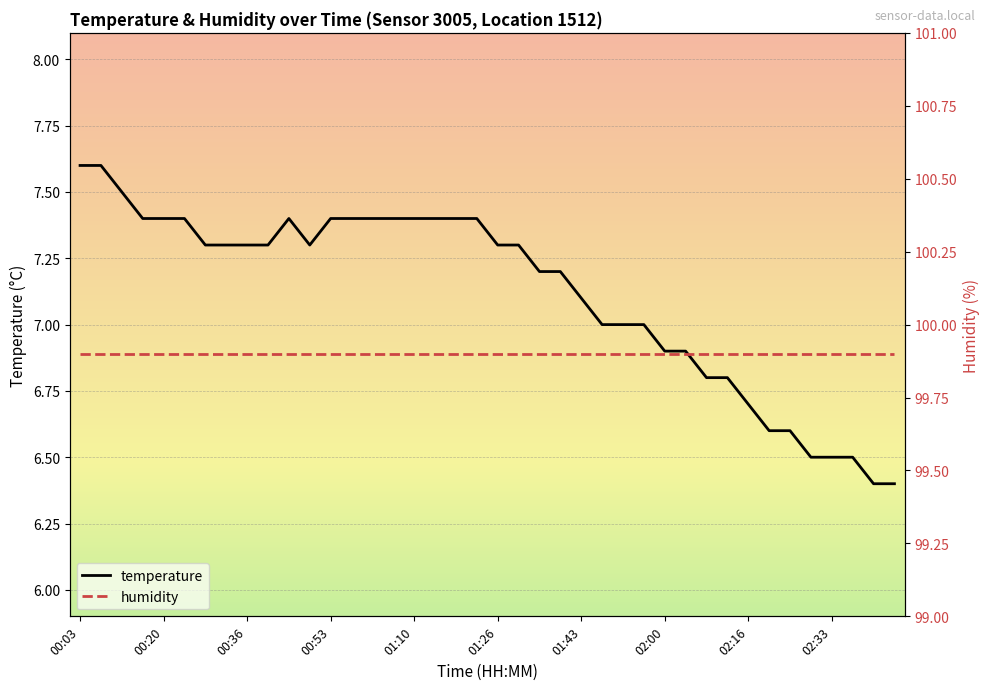

What is the value of the temperature point at the 37th from the left?

6.5